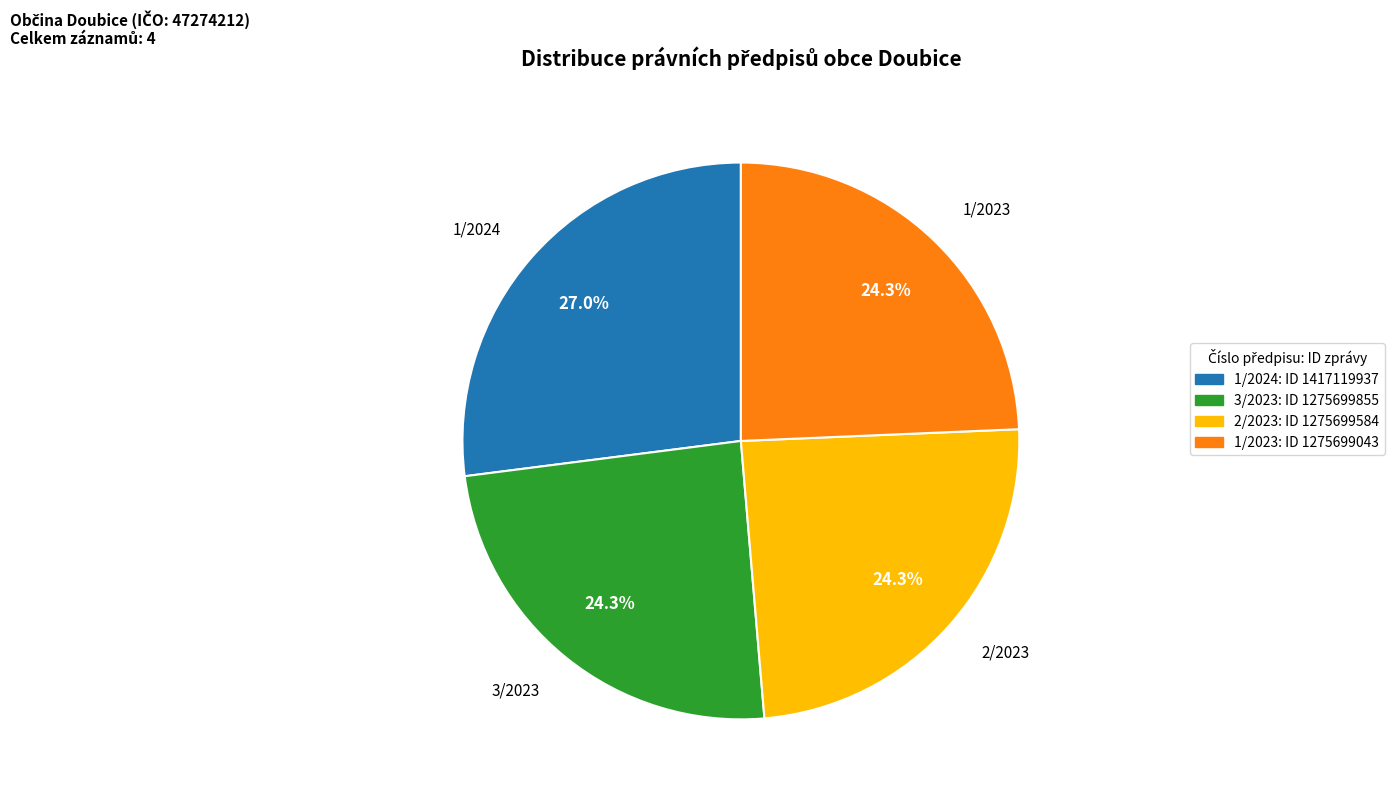

What is the ratio of the value at 2/2023 to the value at 1/2024?

0.9